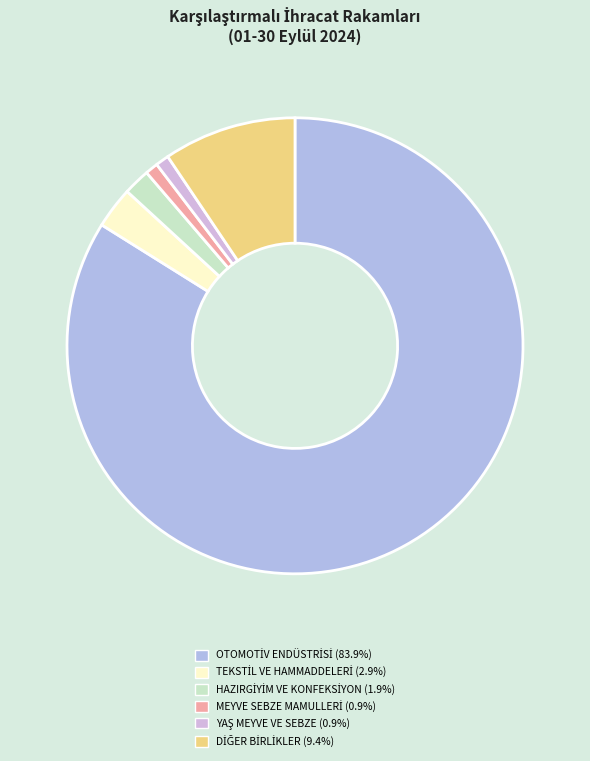

How many slices are in this pie chart?

6